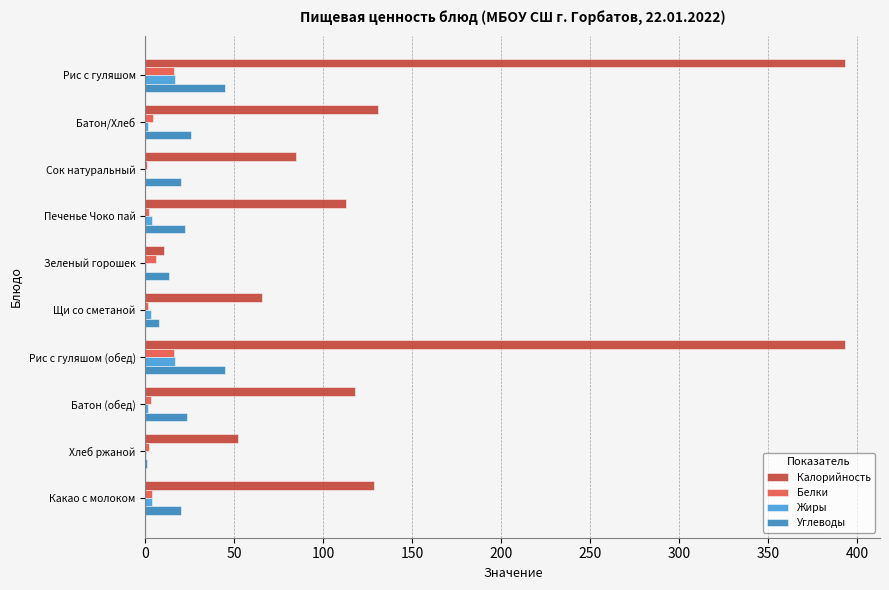

Between Рис с гуляшом (обед) and Какао с молоком, which series saw the biggest shift?

Калорийность